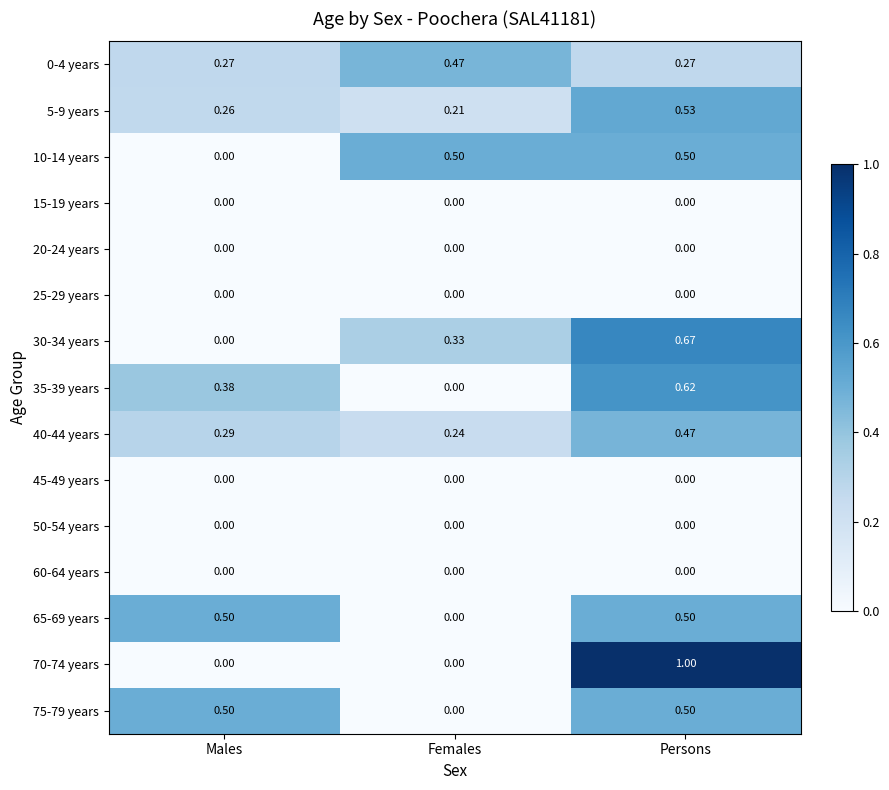

How many data points in 75-79 years are above 0?

2